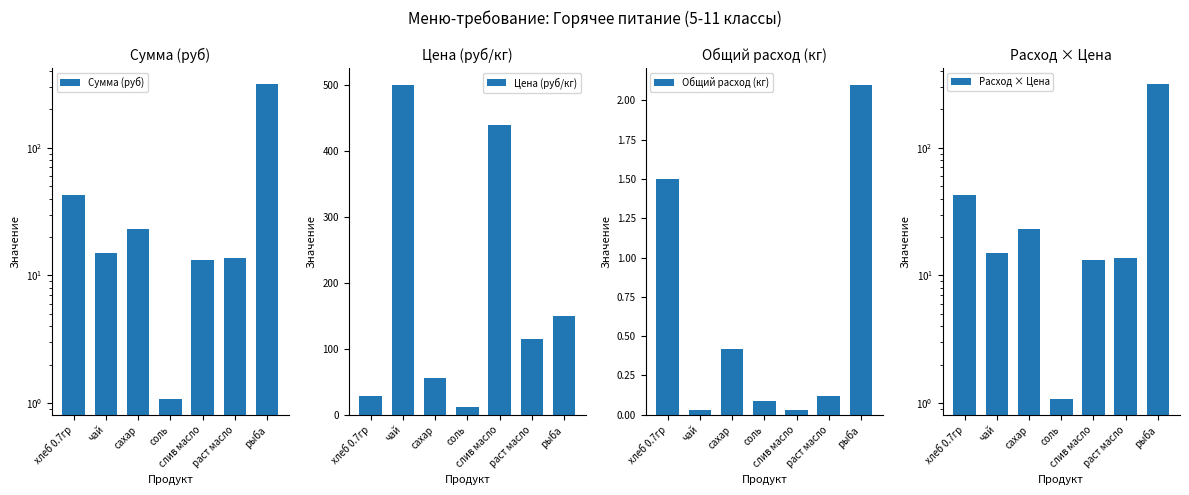

What is the label of the 1st bar from the left?

хлеб 0.7гр